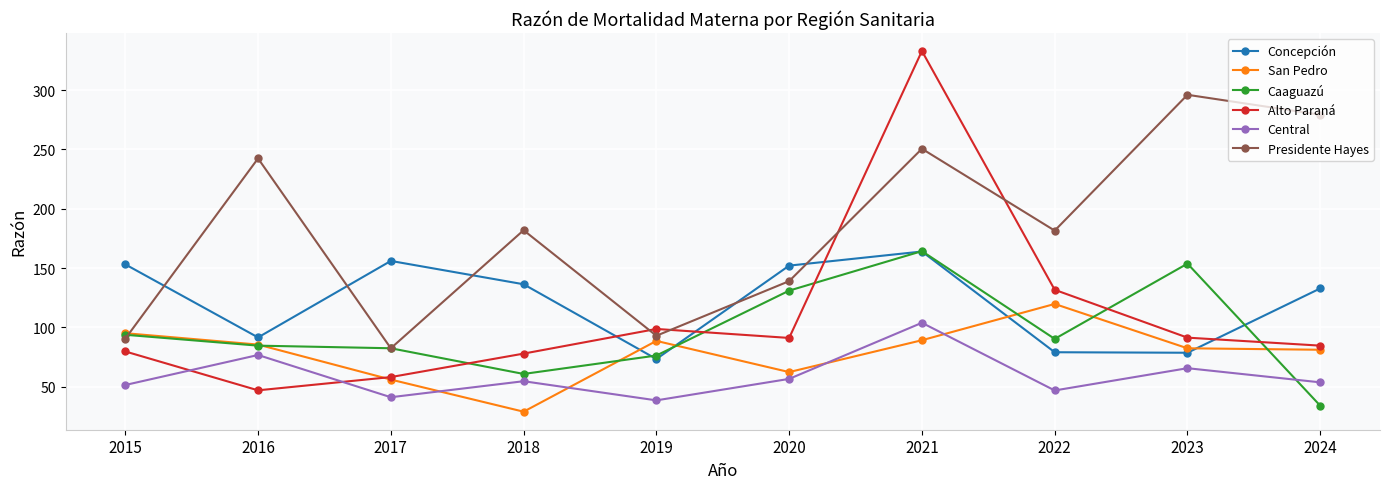

What is the average value of the Central series?

59.0